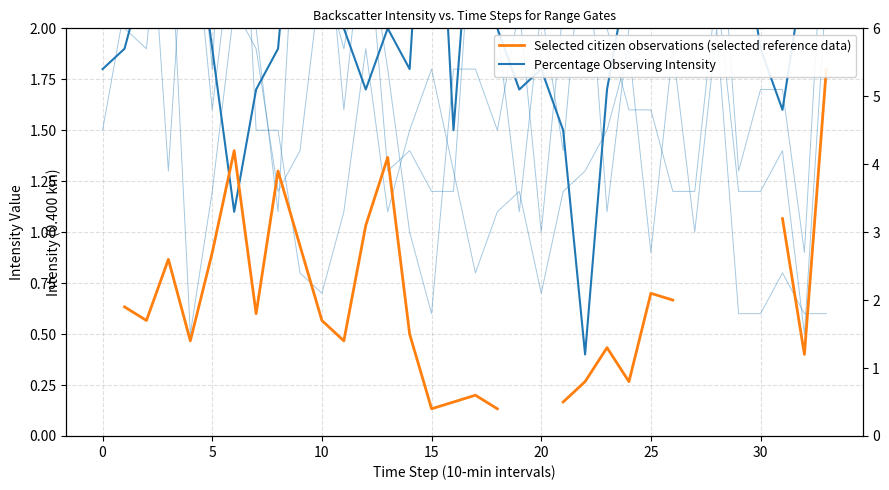

How many lines are shown in the chart?

2